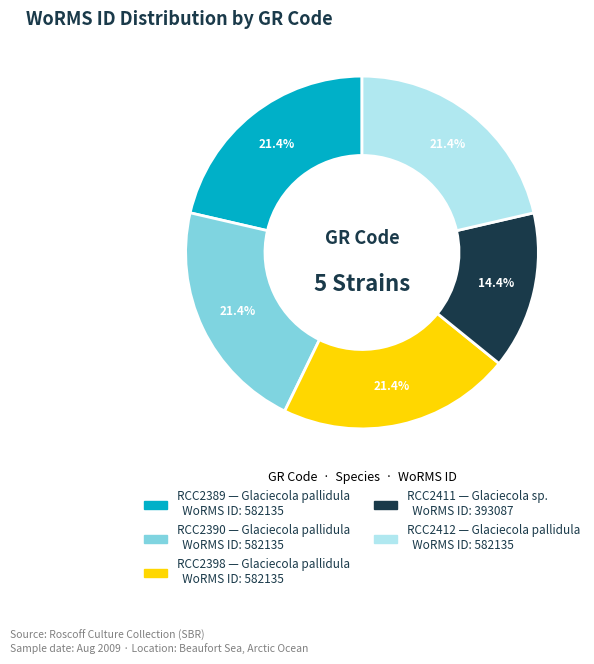

The RCC2412 slice represents 21% of the pie. True or false?

True